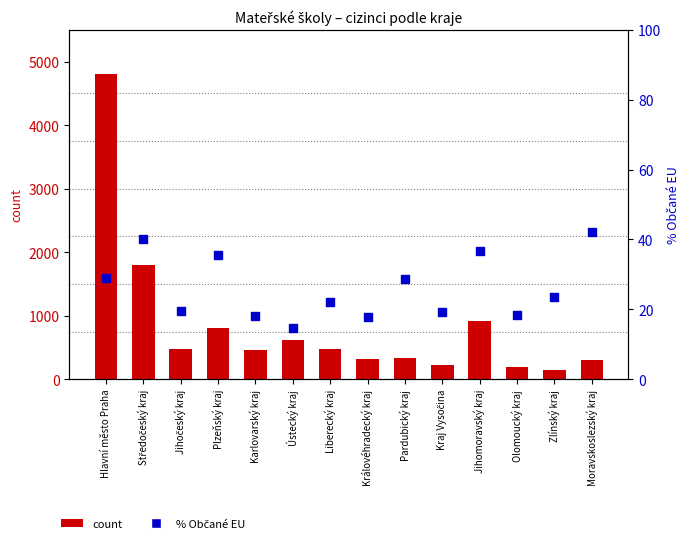

Is the value of count at Zlínský kraj greater than the value of % Občané EU at Zlínský kraj?

Yes